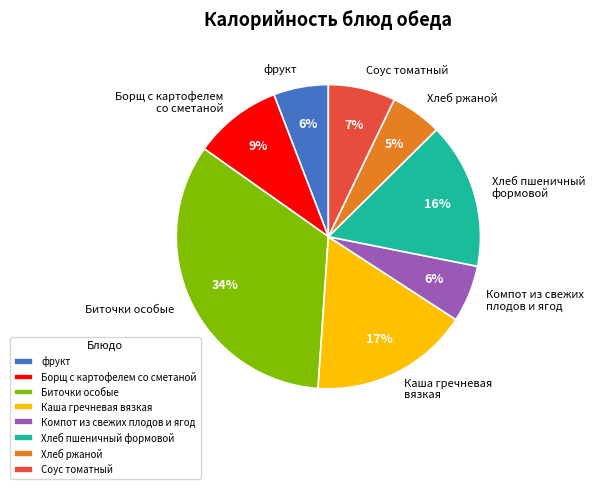

Is there a majority slice in this chart?

No